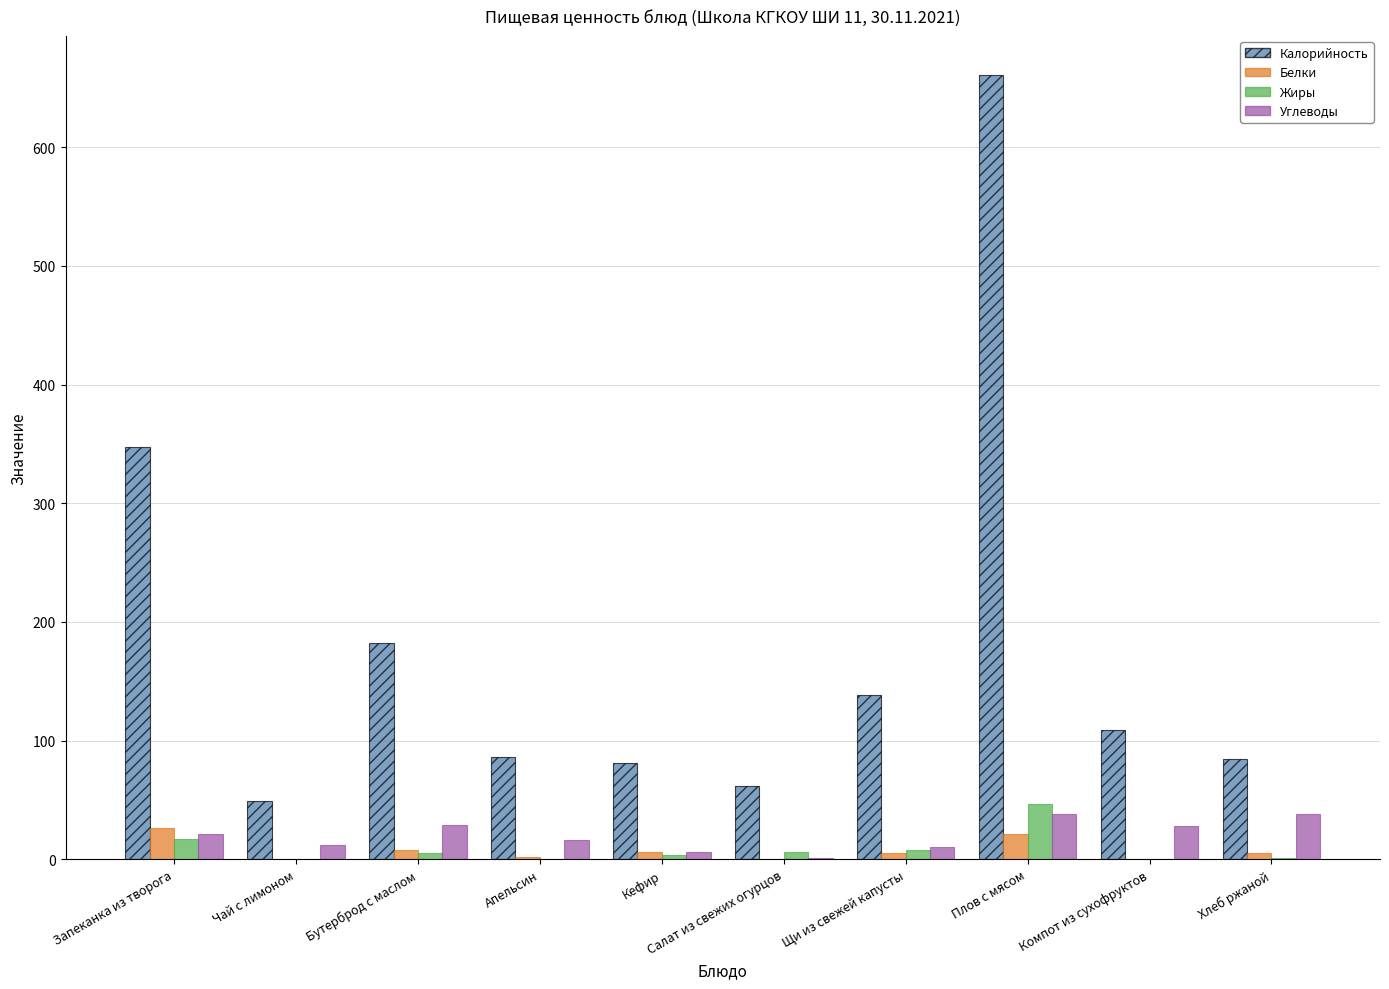

What is the maximum value shown in the chart?

660.7